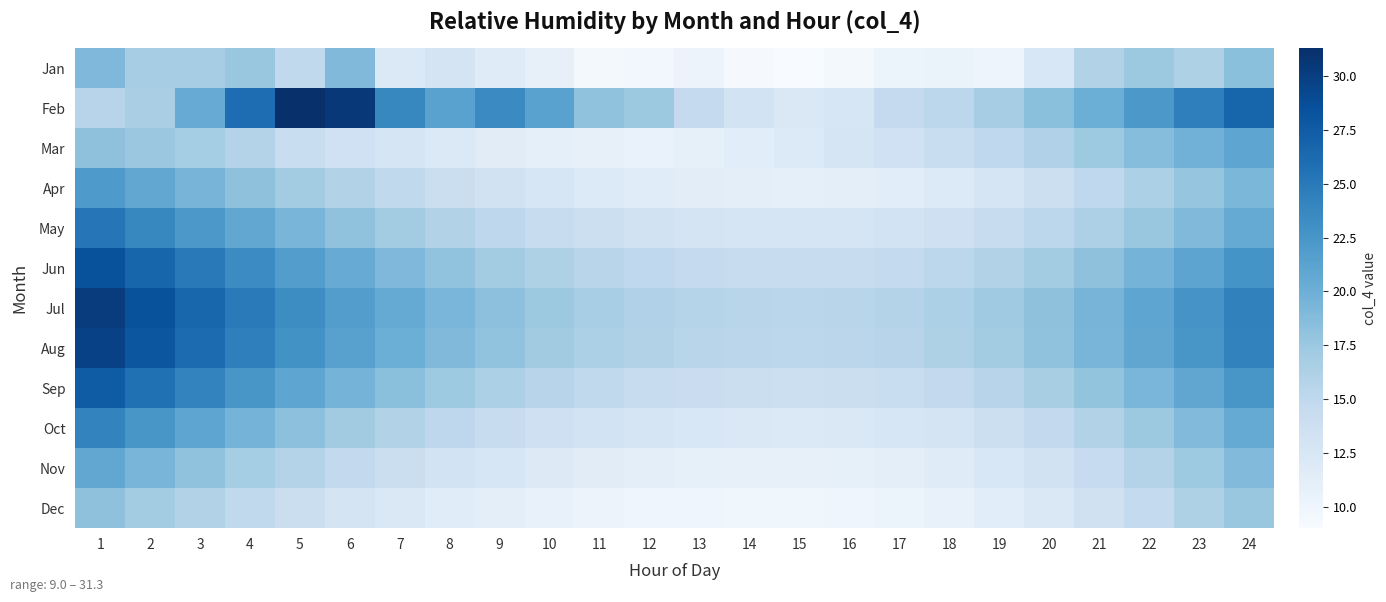

At which category is the sum across all series the highest?

1